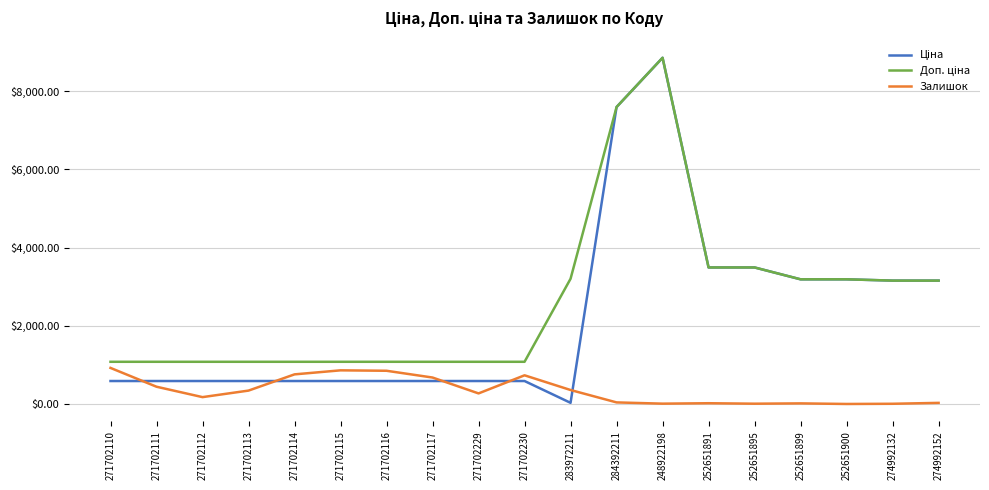

What is the highest value of the Залишок series?

925.0